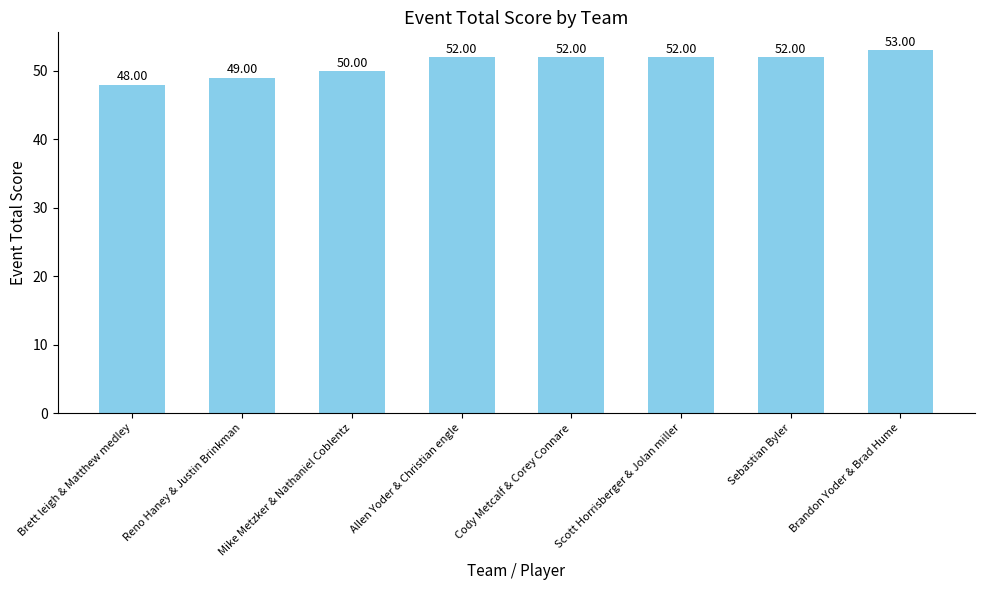

How many values are below 52?

3